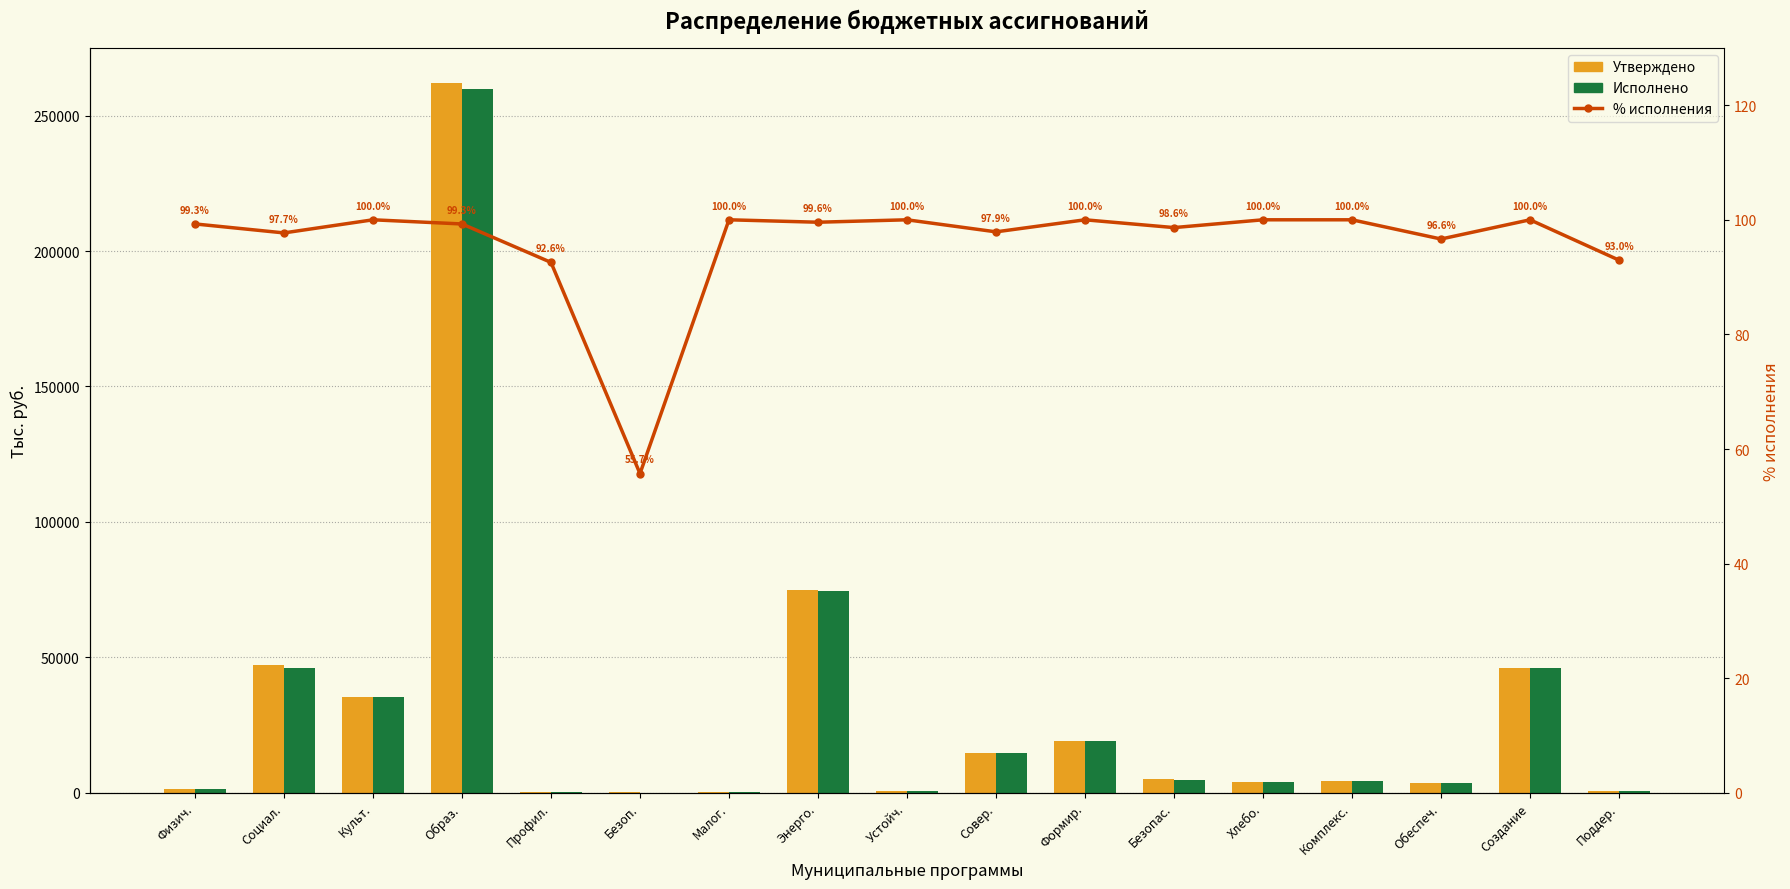

What is the label of the 9th bar from the left?

Устойч.